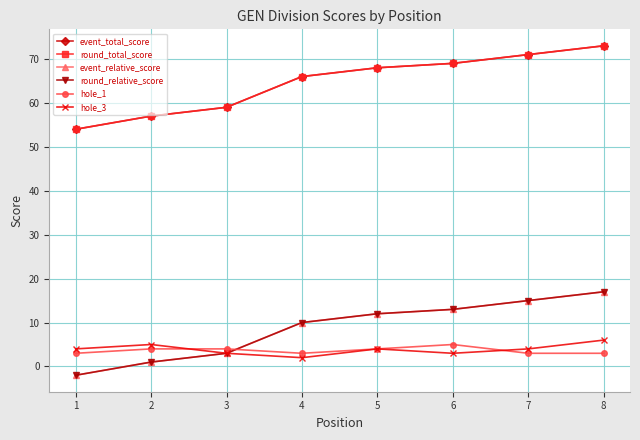

What is the average value of the hole_3 series?

4